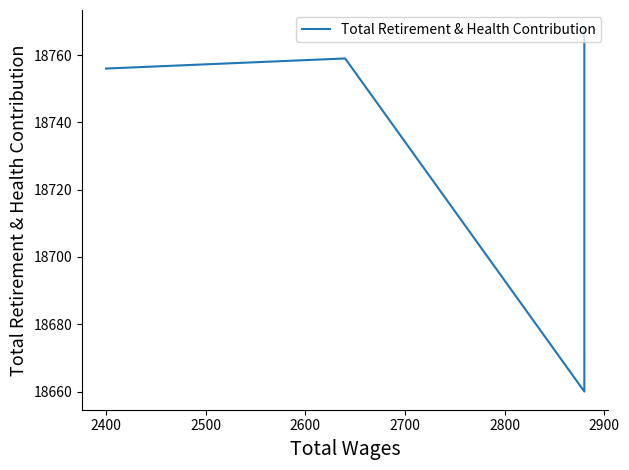

The value at 2400 is 3948. True or false?

False